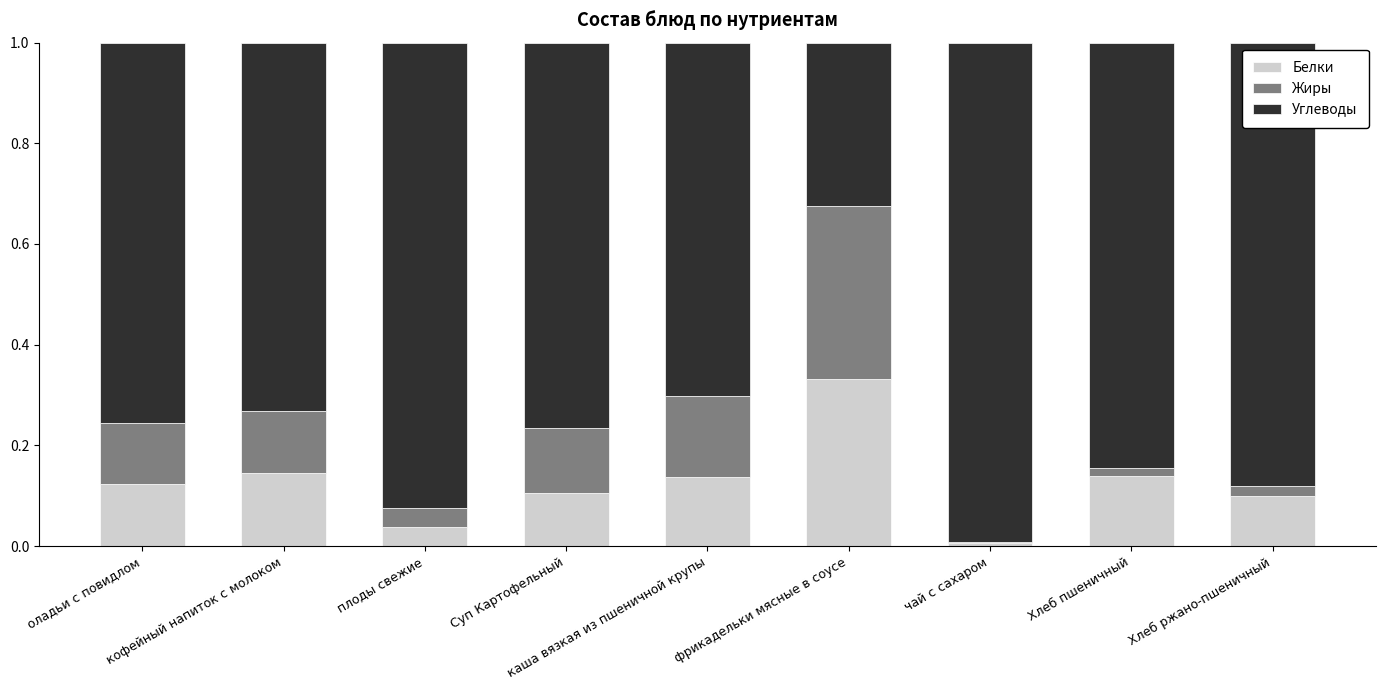

What is the sum of the Углеводы values at кофейный напиток с молоком and каша вязкая из пшеничной крупы?

1.4